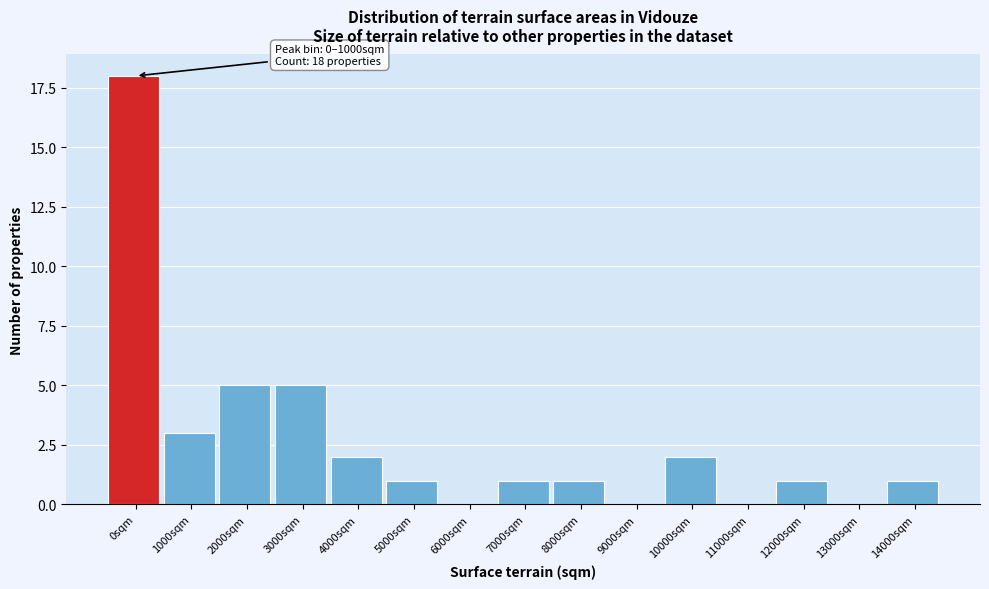

Reading right to left, list all the values displayed in this chart.

14000sqm=1	13000sqm=0	12000sqm=1	11000sqm=0	10000sqm=2	9000sqm=0	8000sqm=1	7000sqm=1	6000sqm=0	5000sqm=1	4000sqm=2	3000sqm=5	2000sqm=5	1000sqm=3	0sqm=18